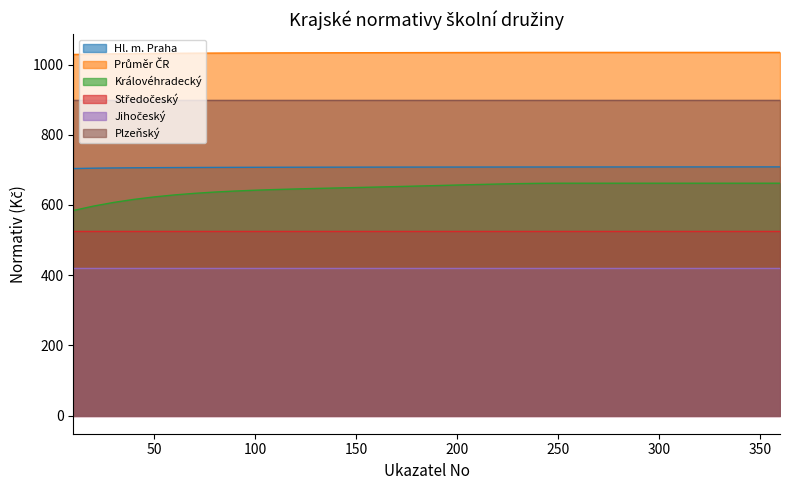

What is the lowest value of the Královéhradecký series?

584.2